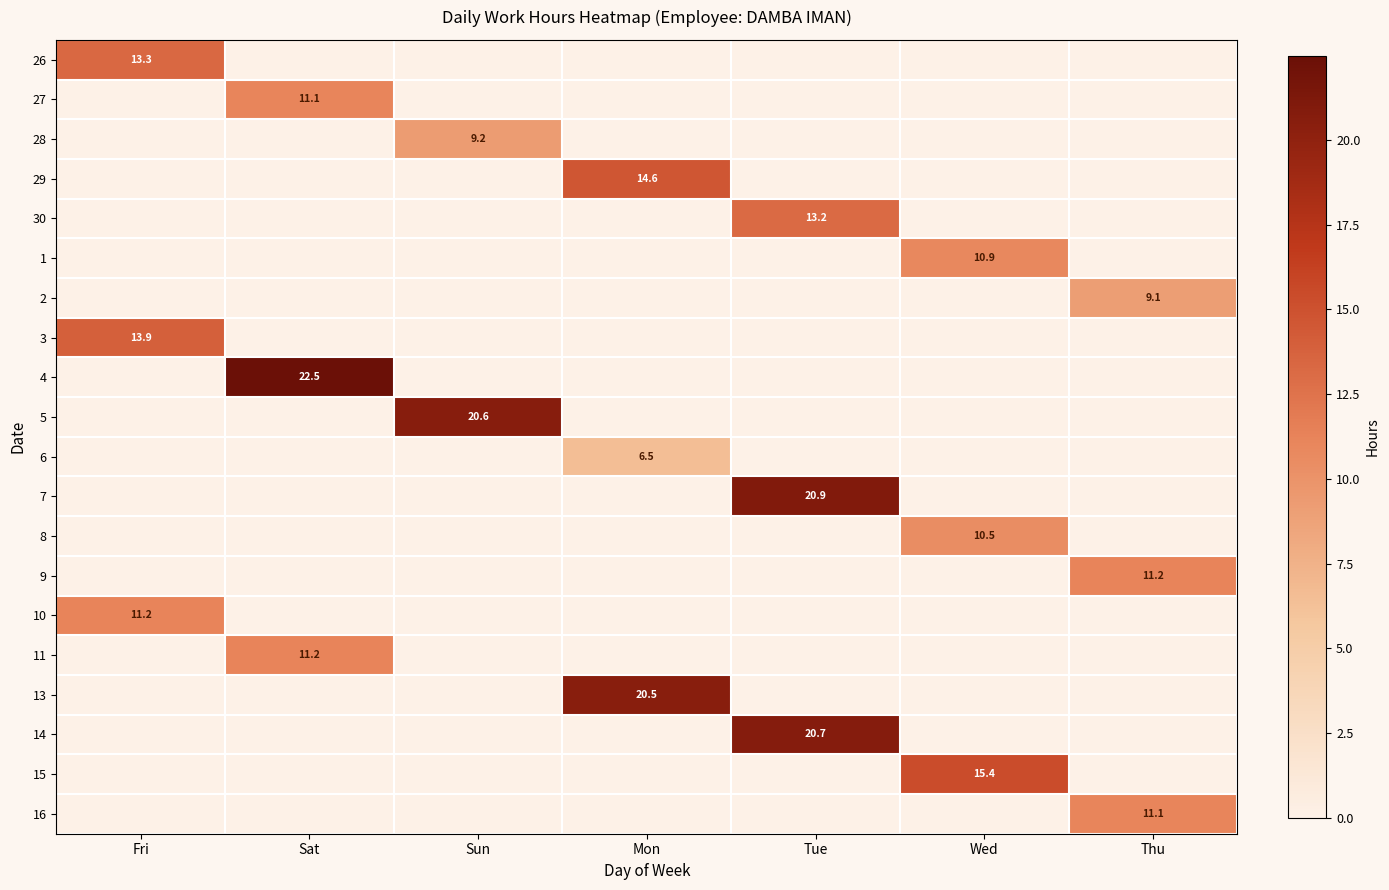

What is the spread (max minus min) of values at Sun?

20.6